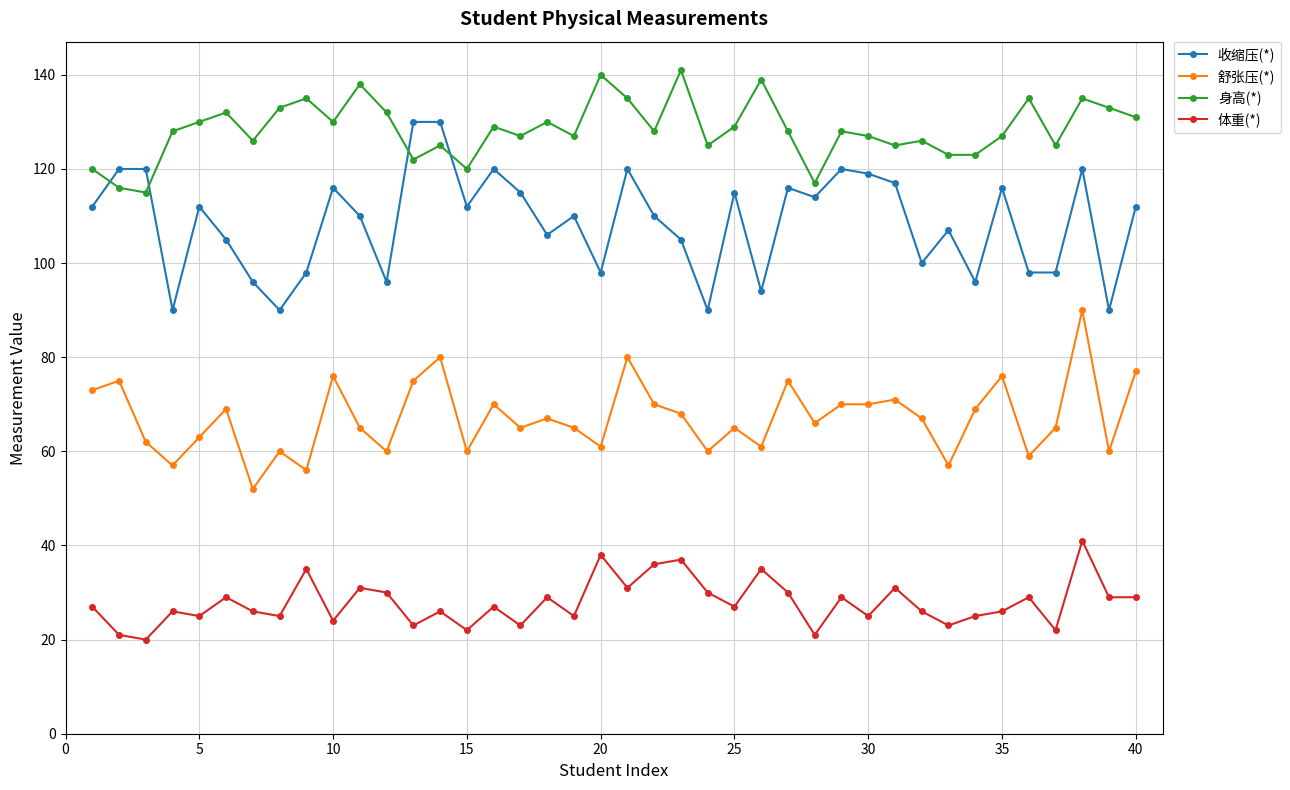

Which series has the widest spread of values?

收缩压(*)